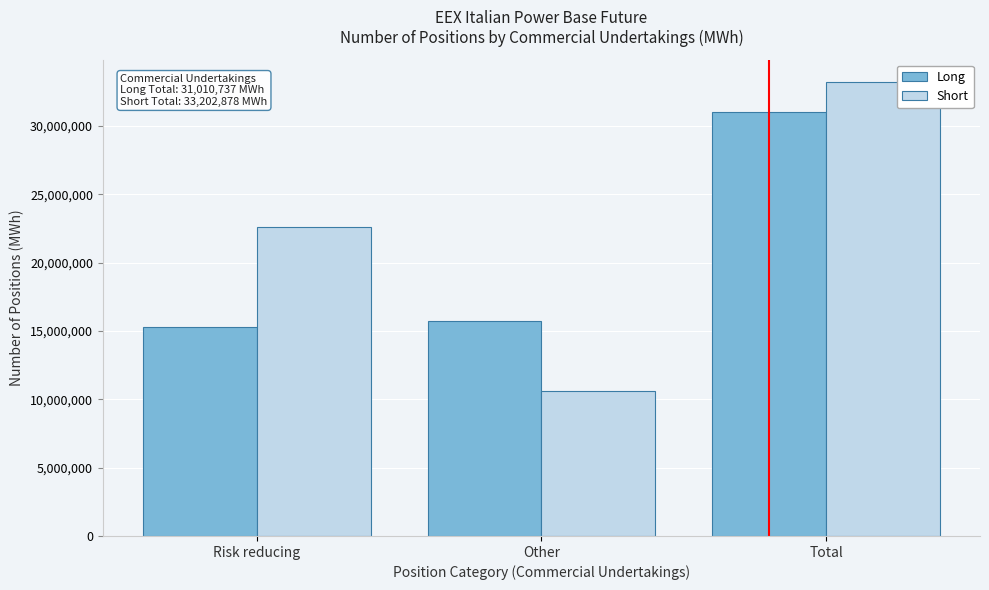

Reading right to left, what are all the values shown in this chart?

Long: Total=31010737	Other=15754403	Risk reducing=15256334
Short: Total=33202878	Other=10596342	Risk reducing=22606536